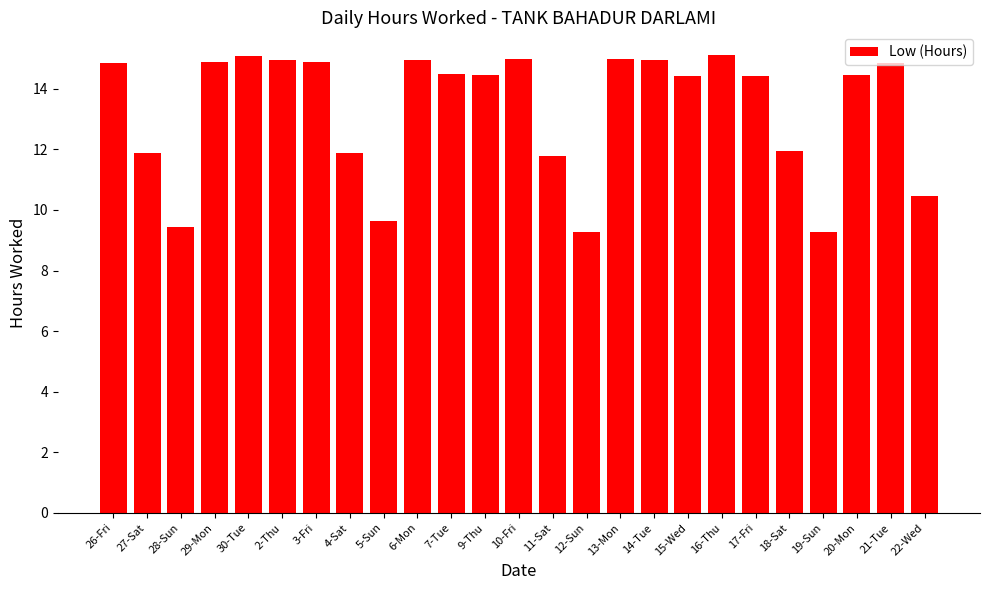

What is the label of the 15th bar from the right?

7-Tue